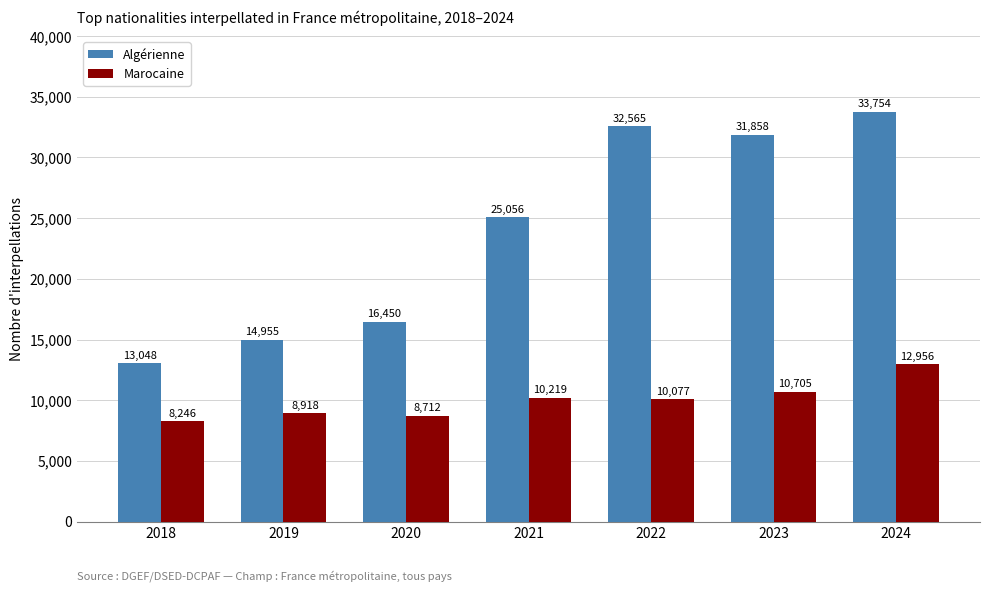

What is the average value of the Marocaine series?

9976